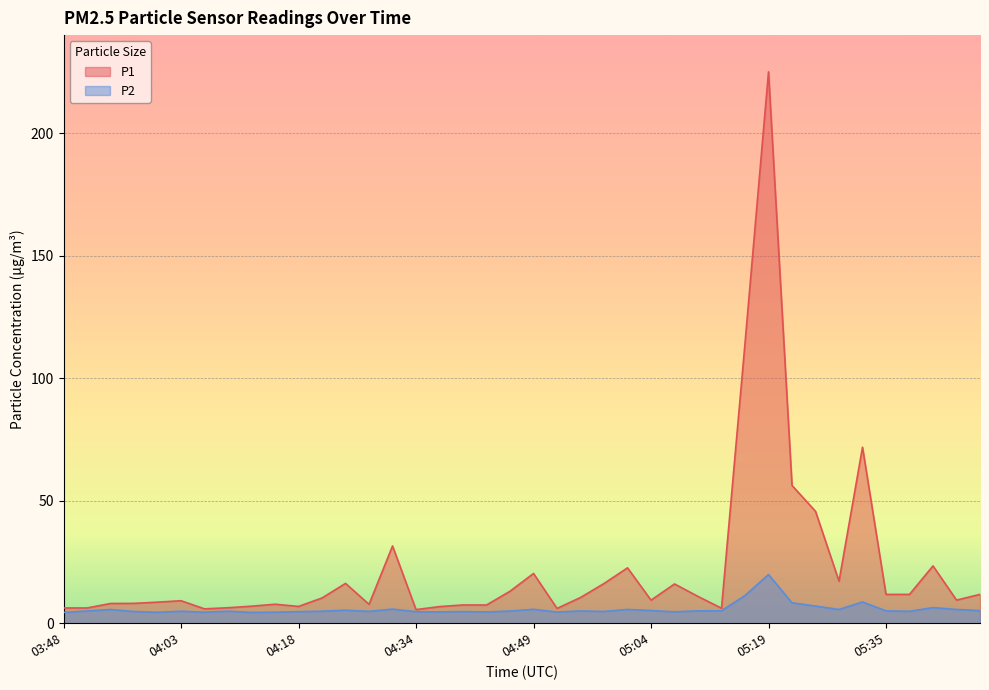

What are all the series names shown in the legend?

P1, P2